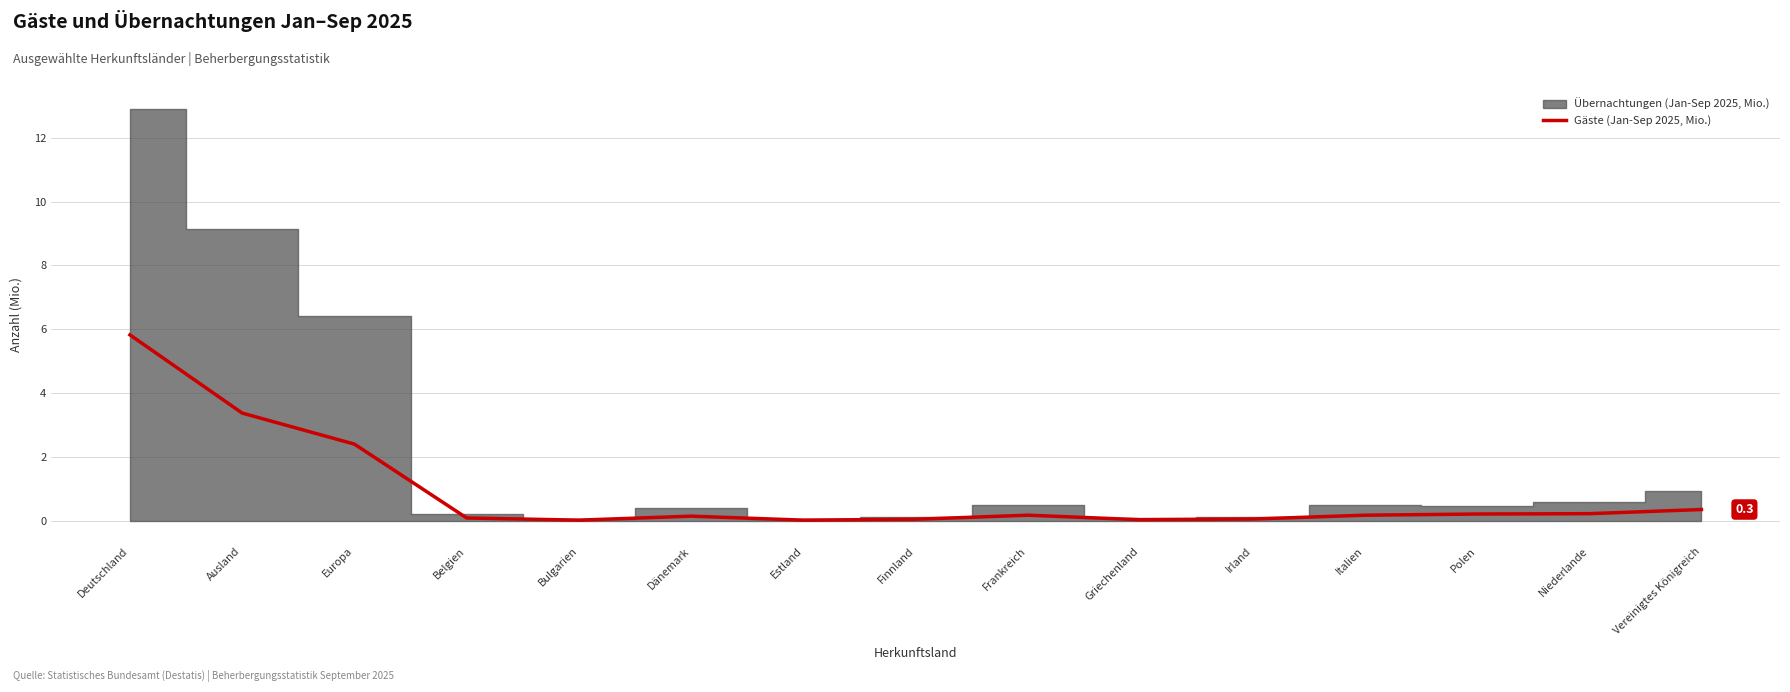

What is the difference between the maximum and second lowest values?

5.8